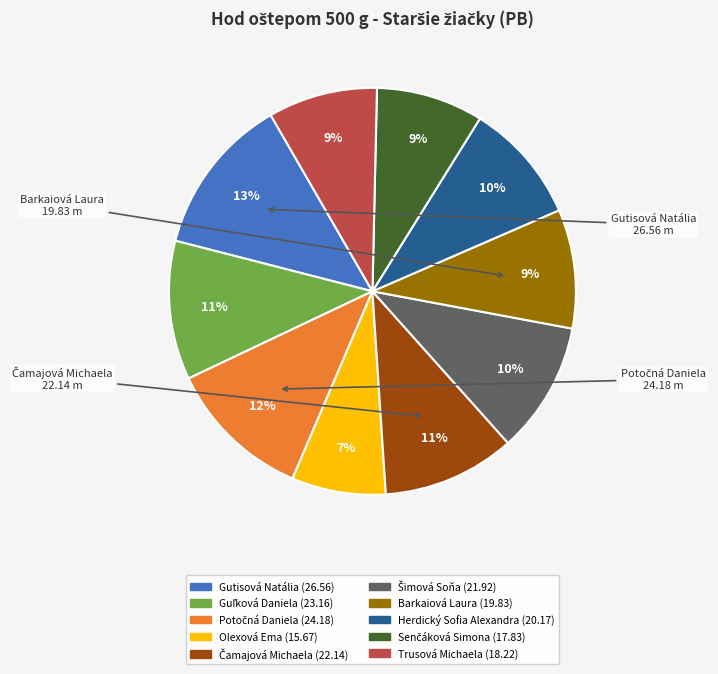

Which category has the smallest portion of the pie?

Olexová Ema